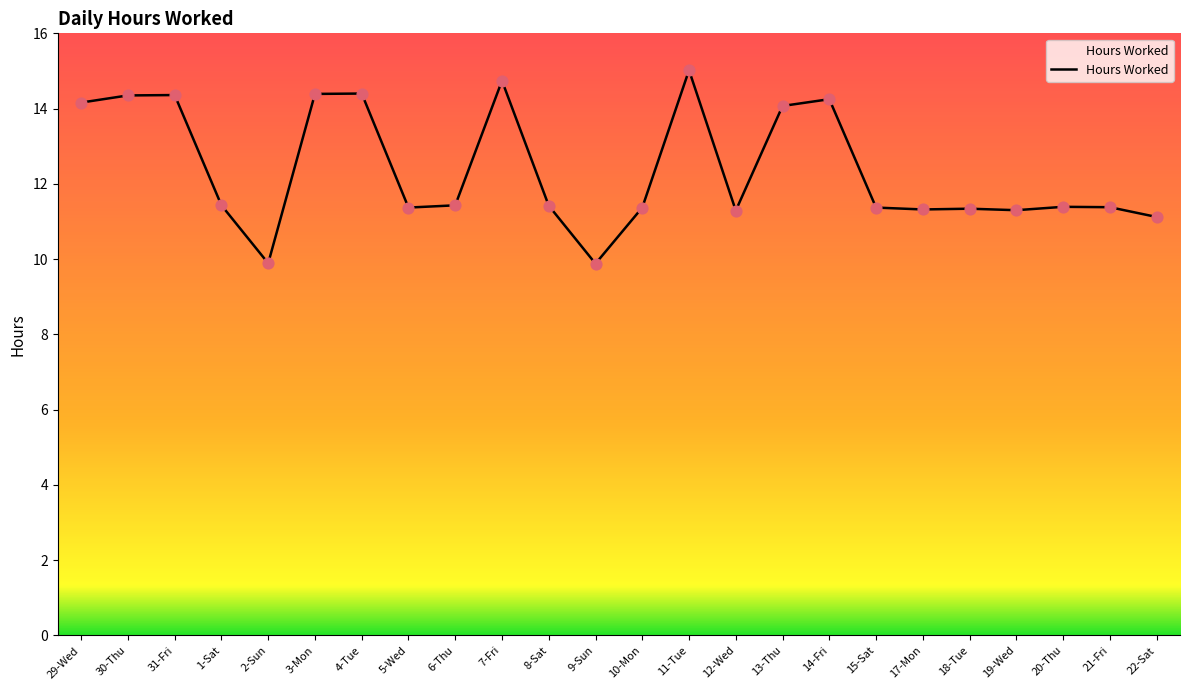

What is the change in value from 2-Sun to 8-Sat?

+1.5